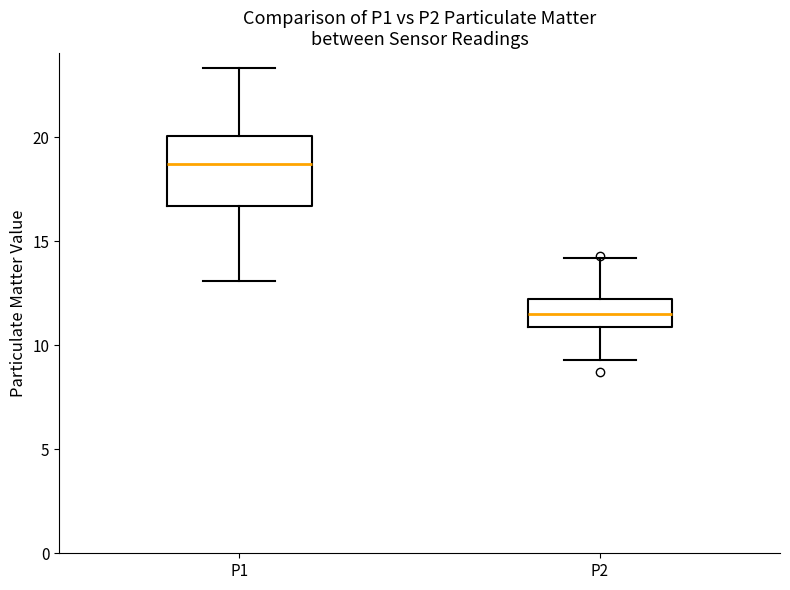

Reading left to right, transcribe this box plot: for each box, give where its median line is, the range the box spans, and where its two whiskers end, as read against the y-axis. The values are not printed on the chart, so give them approximately, as read against the axis.

P1: median 18.5, box 16.5 to 20.0, whiskers 13.0 to 23.5
P2: median 11.5, box 11.0 to 12.0, whiskers 9.5 to 14.0